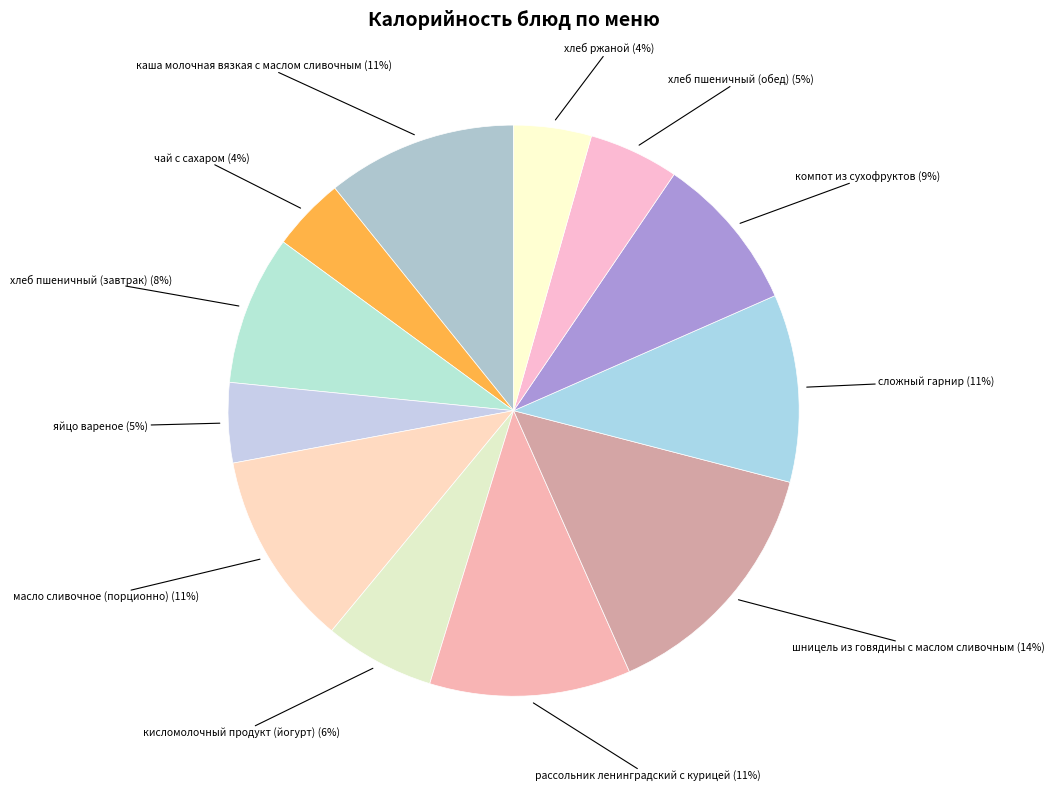

How many segments does this pie chart have?

12